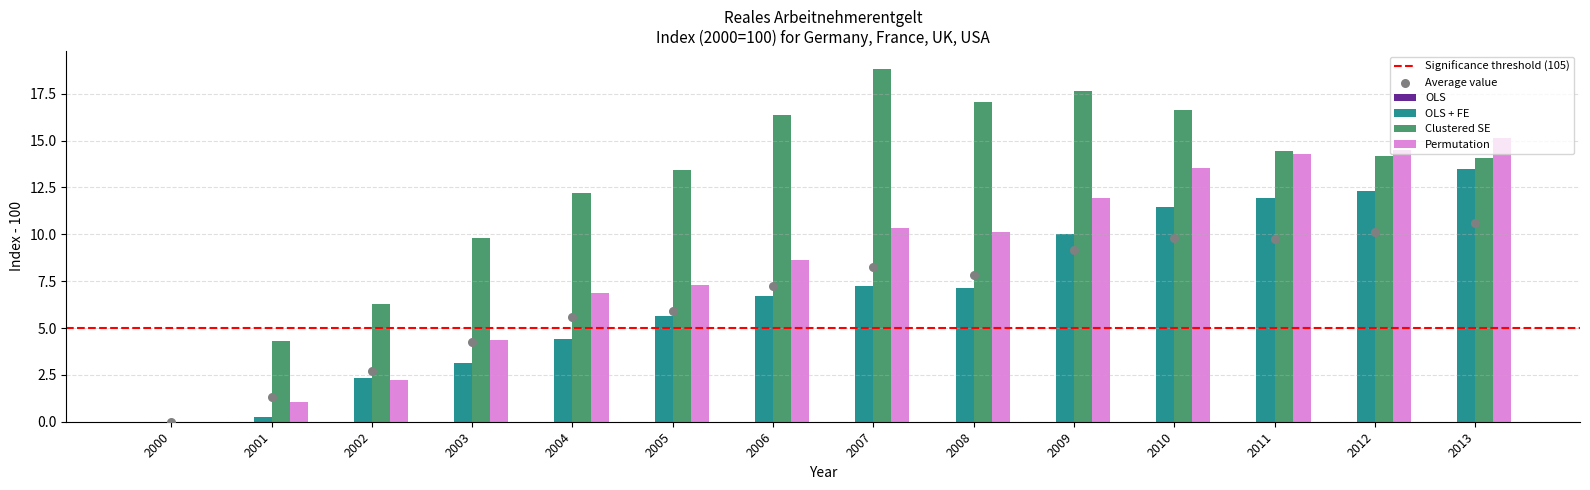

At how many categories does at least one series exceed 7?

11